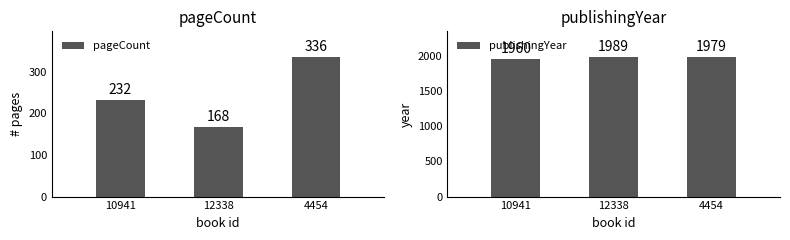

How many publishingYear values are between 1960 and 1989?

3